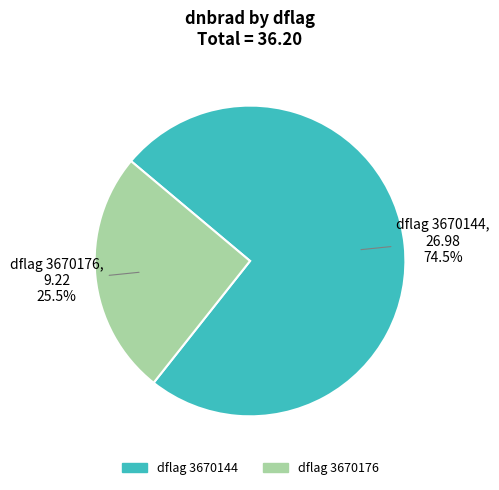

Is there a majority slice in this chart?

Yes